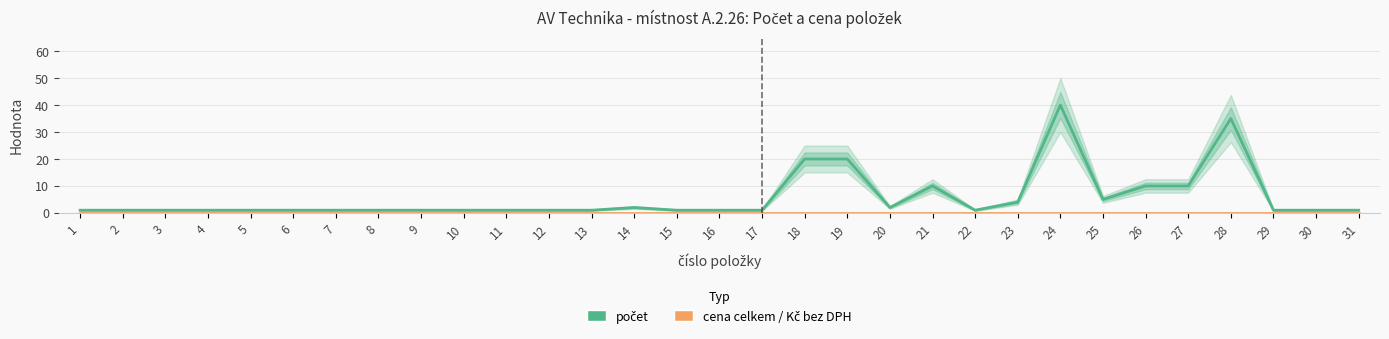

True or false: cena celkem / Kč bez DPH and počet intersect in this chart.

False